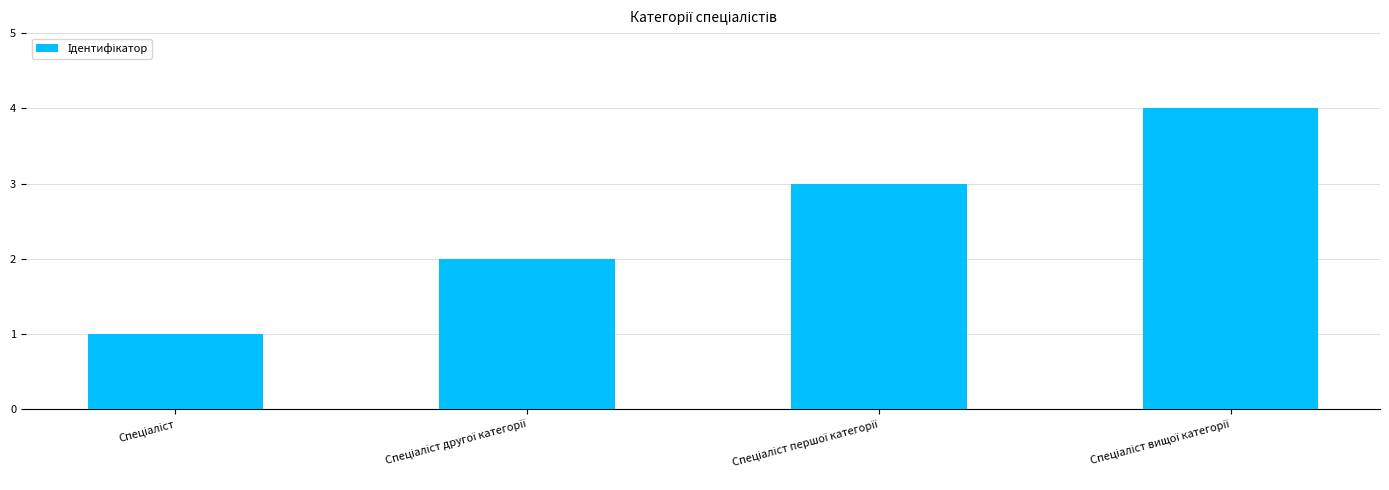

What is the sum of all values?

10